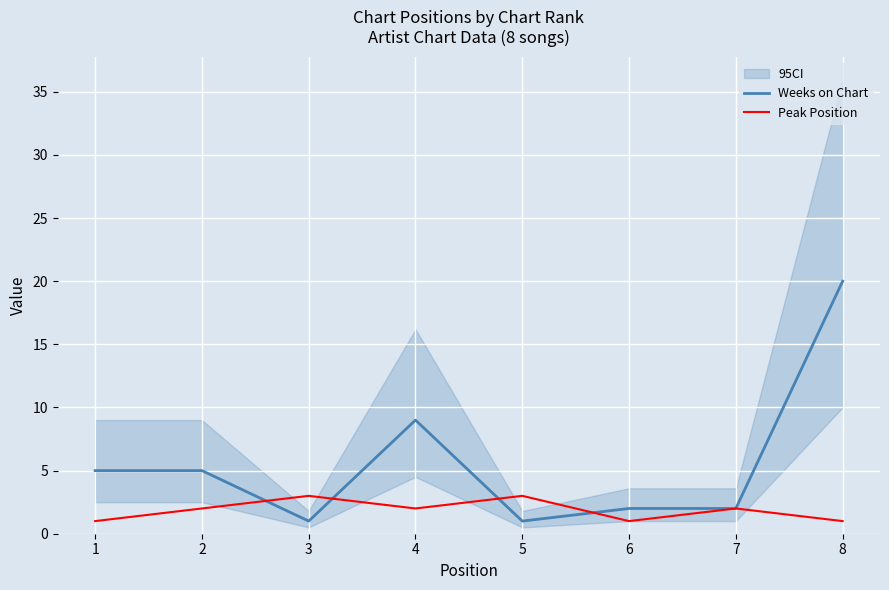

What is the average value of the Peak Position series?

2